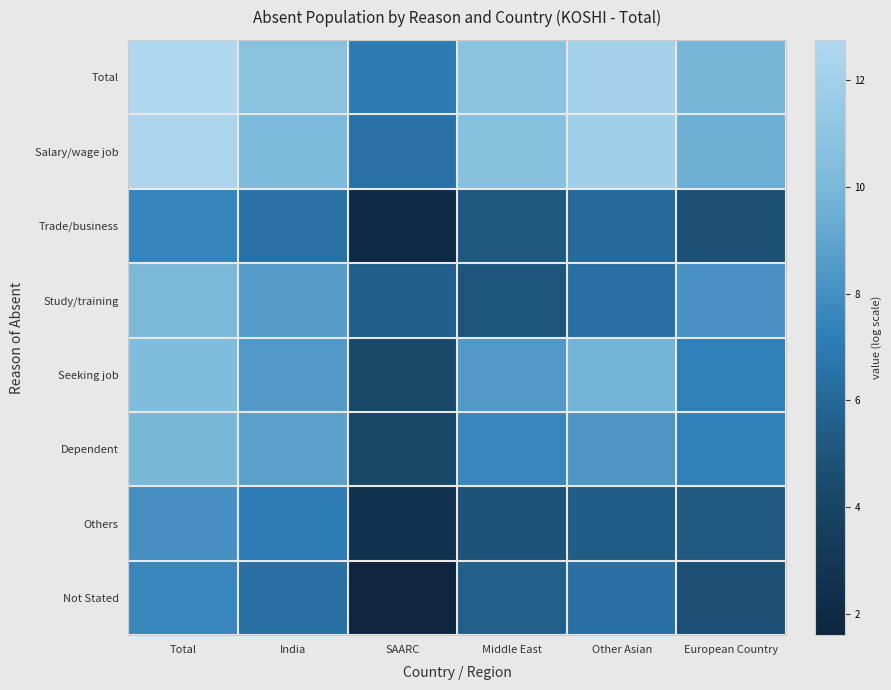

Reading right to left, transcribe all the data shown in this chart.

Total: European Country=9.9	Other Asian=12.1	Middle East=10.8	SAARC=7.0	India=10.7	Total=12.7
Salary/wage job: European Country=9.5	Other Asian=12.0	Middle East=10.7	SAARC=6.6	India=10.2	Total=12.5
Trade/business: European Country=4.8	Other Asian=6.1	Middle East=5.2	SAARC=2.1	India=6.6	Total=7.5
Study/training: European Country=8.2	Other Asian=6.5	Middle East=5.0	SAARC=5.5	India=8.6	Total=10.1
Seeking job: European Country=7.2	Other Asian=9.7	Middle East=8.5	SAARC=4.3	India=8.5	Total=10.3
Dependent: European Country=7.3	Other Asian=8.3	Middle East=7.6	SAARC=4.2	India=8.8	Total=10.0
Others: European Country=5.3	Other Asian=5.4	Middle East=4.9	SAARC=2.6	India=7.1	Total=8.0
Not Stated: European Country=4.7	Other Asian=6.5	Middle East=5.6	SAARC=1.6	India=6.4	Total=7.6